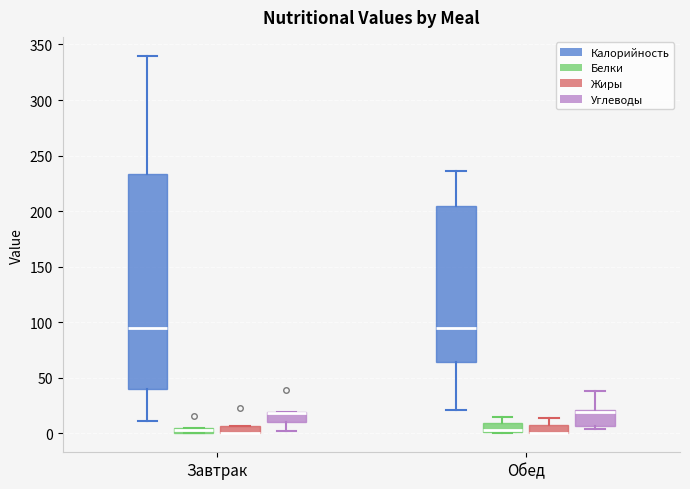

Where is the upper edge of the box for Завтрак (Жиры) on the y-axis? The values are not printed on the chart, so give them approximately, as read against the axis.

5